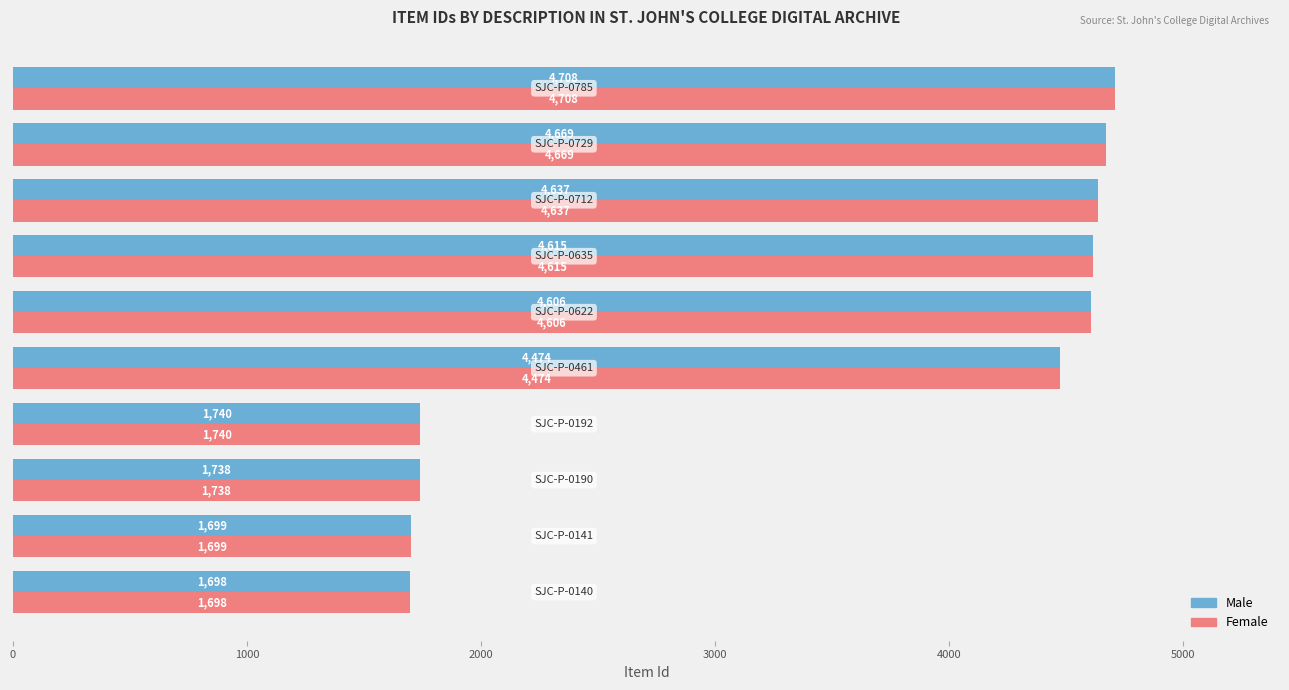

How many data points in Male are less than 4606?

5